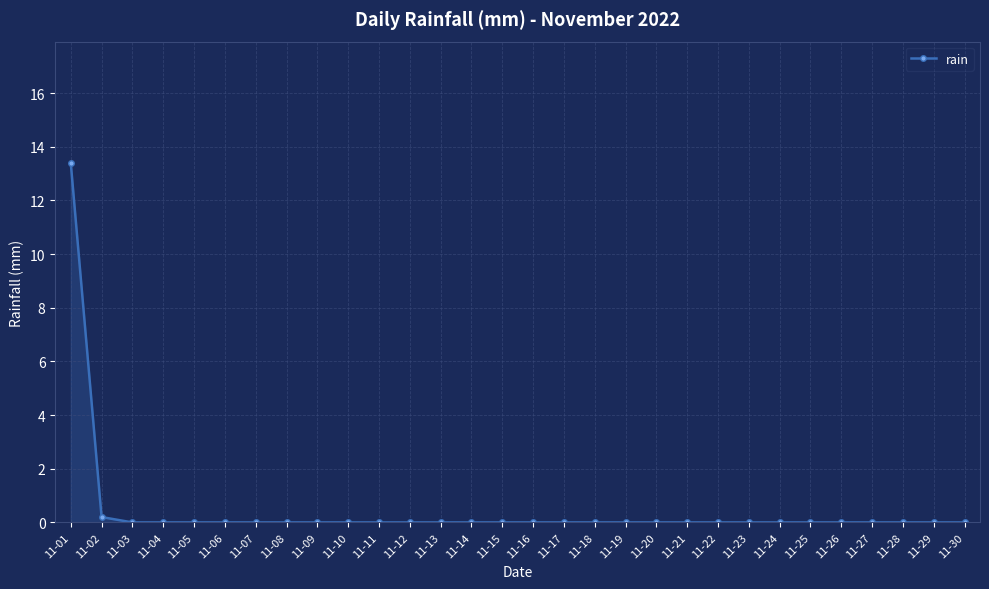

What is the change in value from 11-01 to 11-16?

-13.4